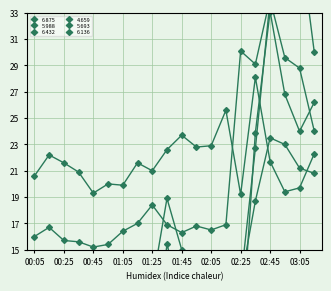

What is the greatest value displayed?

38.7